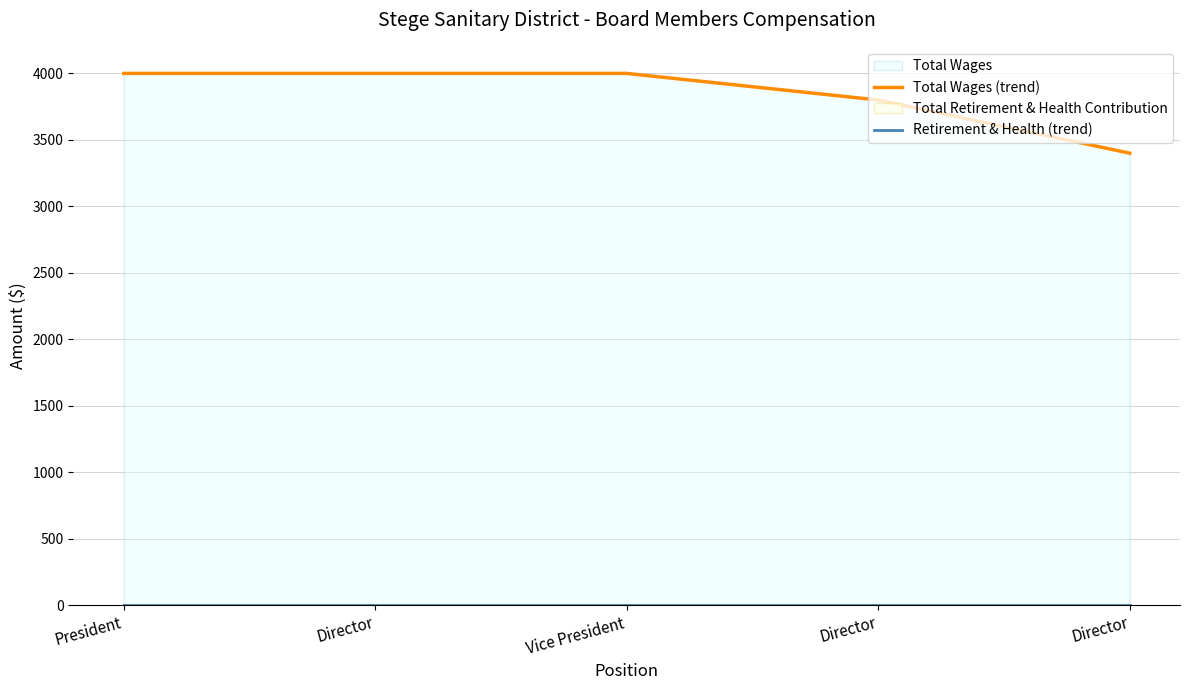

True or false: Retirement & Health (trend) and Total Wages (trend) cross at least once.

False